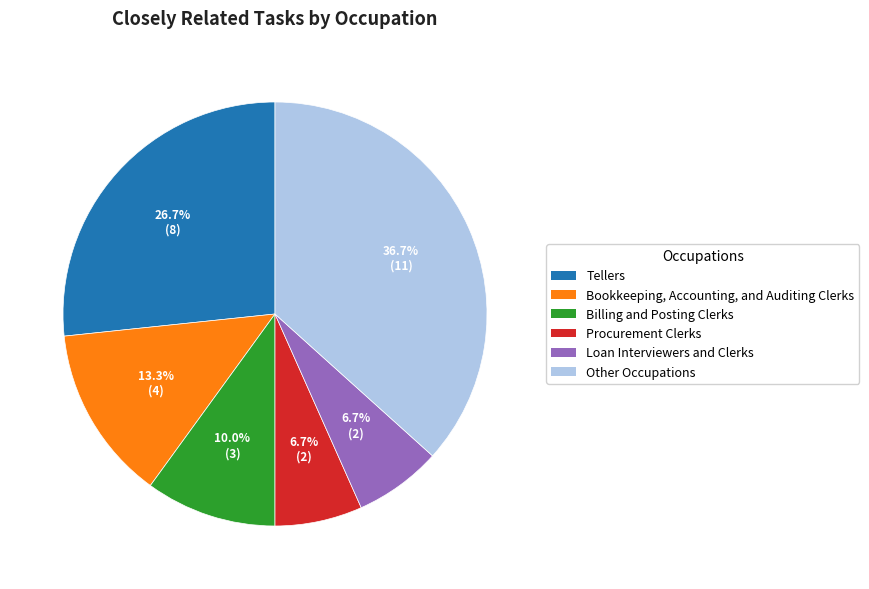

Is there a majority slice in this chart?

No